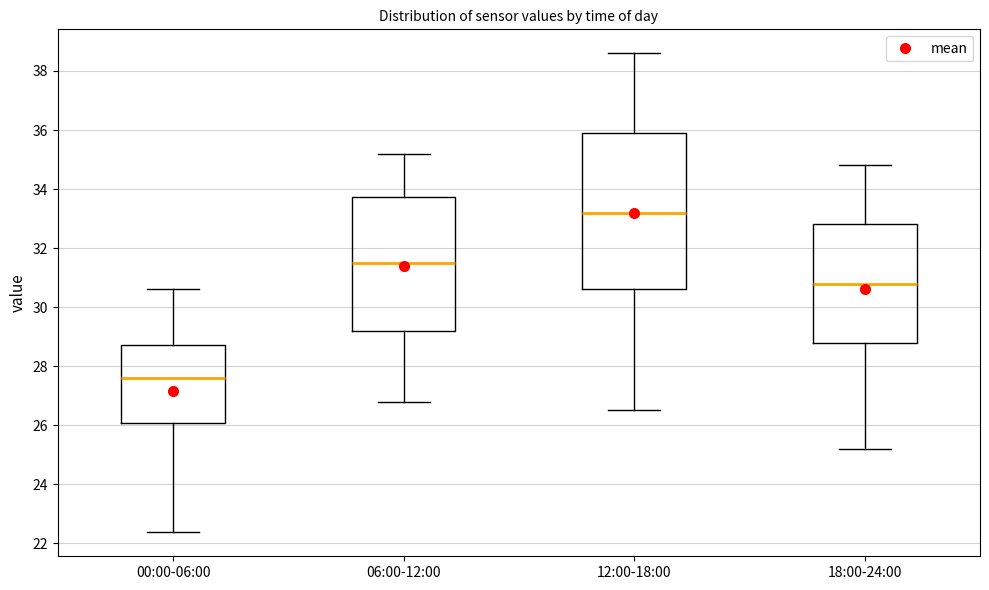

Reading left to right, transcribe this box plot: for each box, give where its median line is, the range the box spans, and where its two whiskers end, as read against the y-axis. The values are not printed on the chart, so give them approximately, as read against the axis.

00:00-06:00: median 27.6, box 26.0 to 28.8, whiskers 22.4 to 30.6
06:00-12:00: median 31.6, box 29.2 to 33.8, whiskers 26.8 to 35.2
12:00-18:00: median 33.2, box 30.6 to 36.0, whiskers 26.6 to 38.6
18:00-24:00: median 30.8, box 28.8 to 32.8, whiskers 25.2 to 34.8